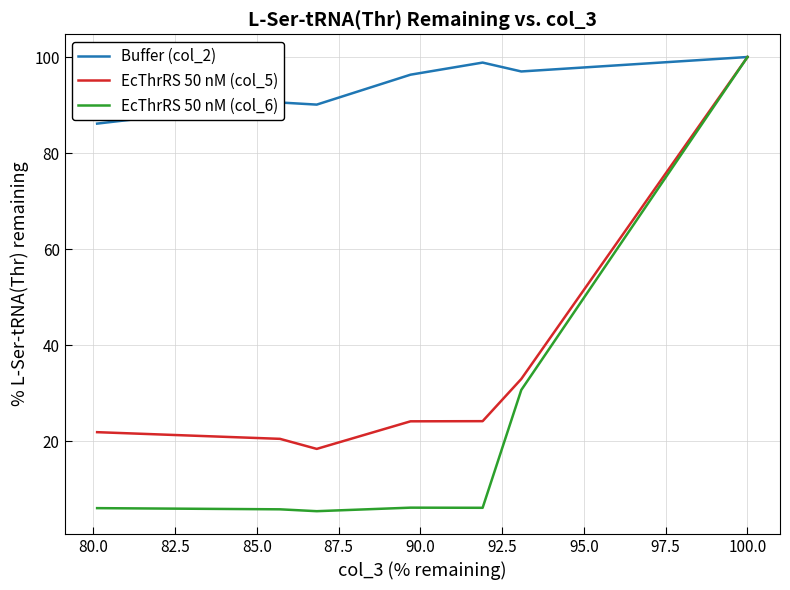

True or false: EcThrRS 50 nM (col_5) and EcThrRS 50 nM (col_6) cross at least once.

False